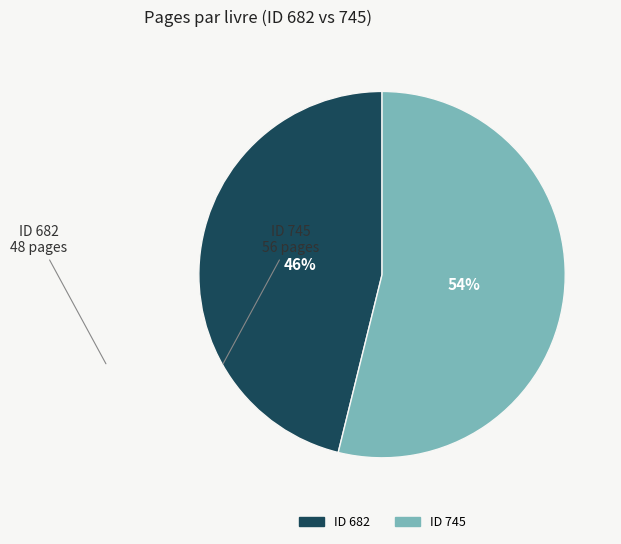

Is there a majority slice in this chart?

Yes